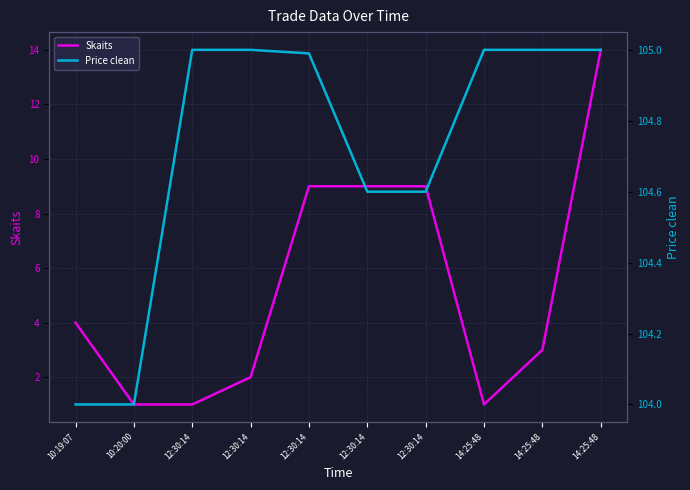

At which label is Skaits closest to 7?

12:30:14